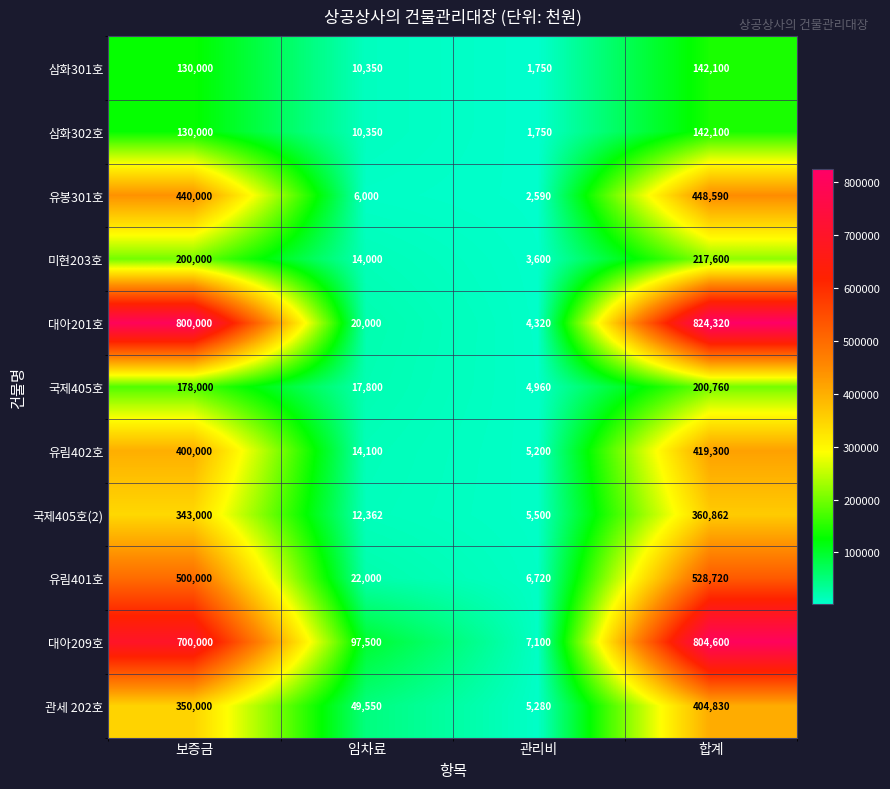

Which series has the largest range (max minus min)?

대아201호